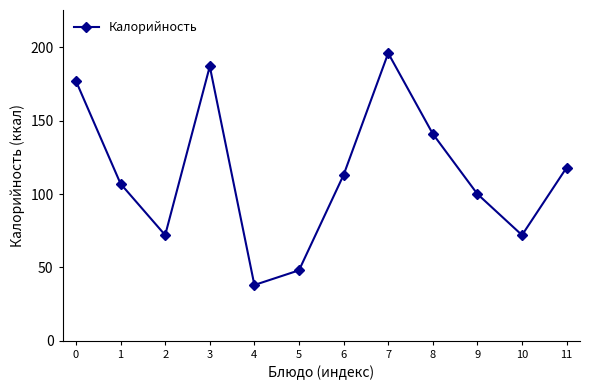

What is the value of the 10th point from the left?

100